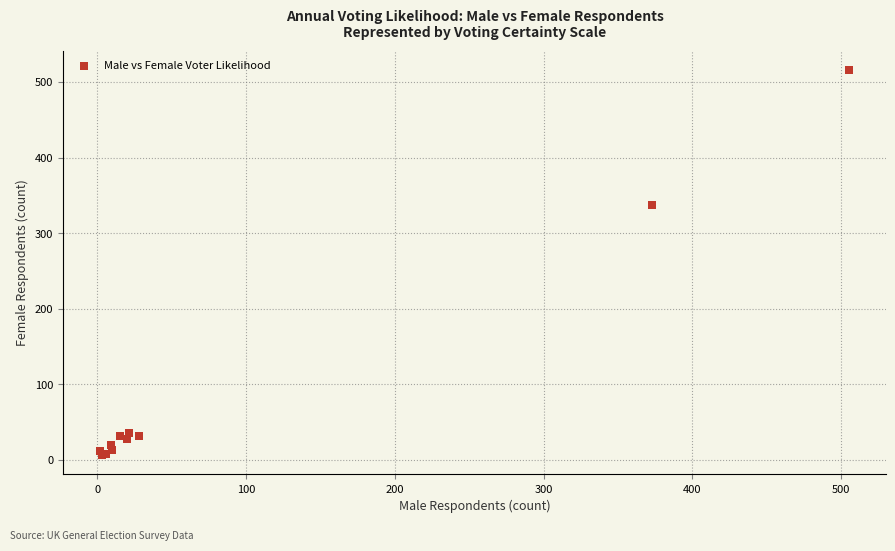

What Y value in the scatter plot is closest to 261?

337